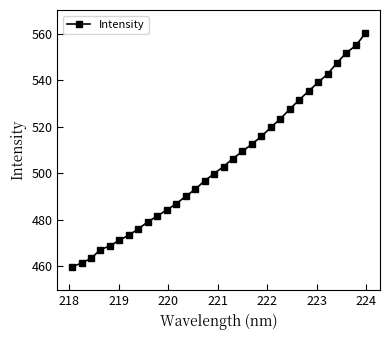

What is the value of the 9th point from the left?

479.2